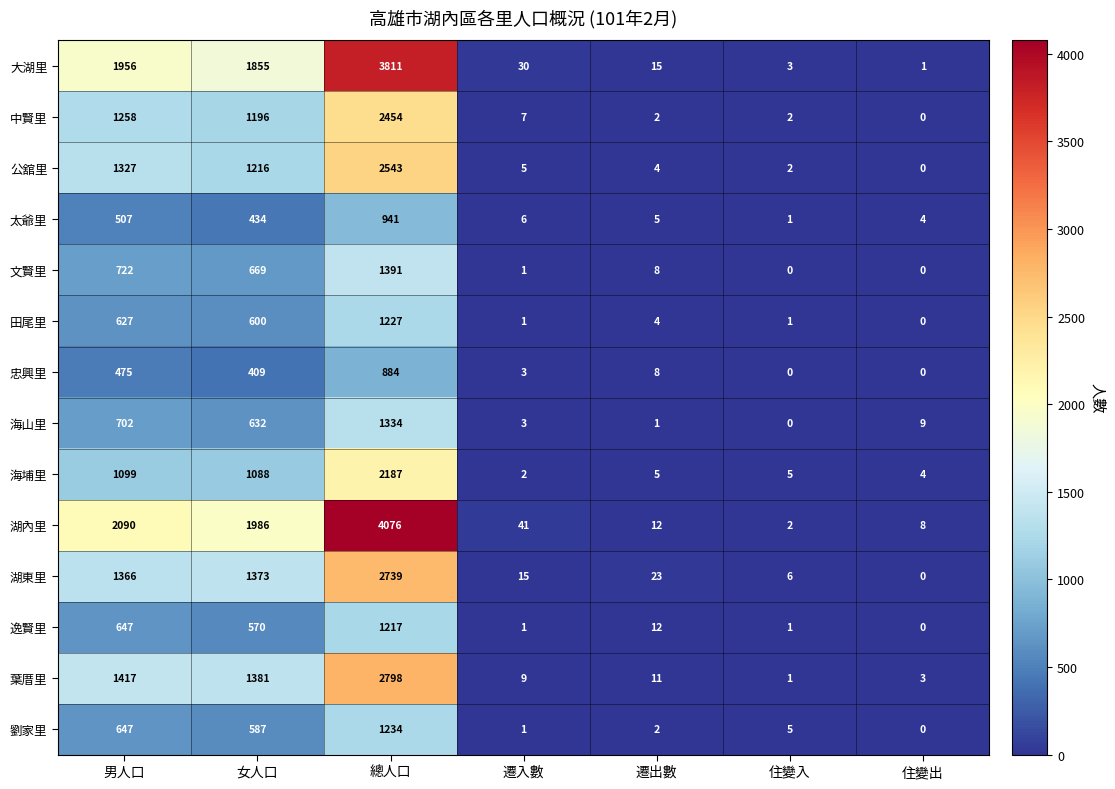

Which category has the highest value across all series?

總人口